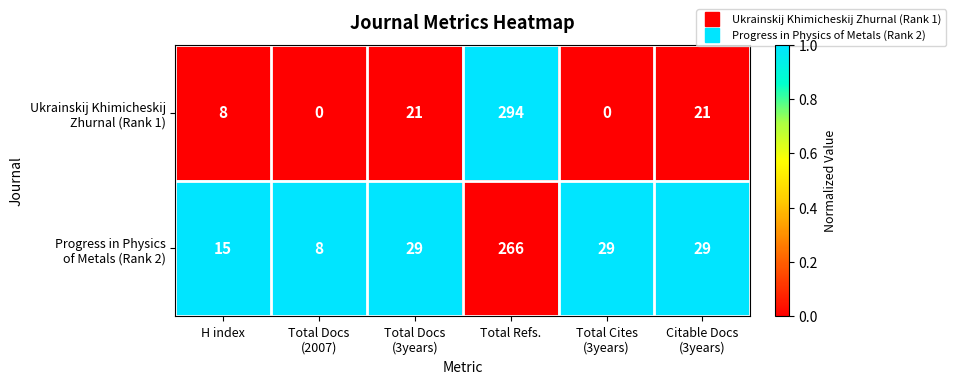

At which category is the sum across all series the highest?

Total Refs.